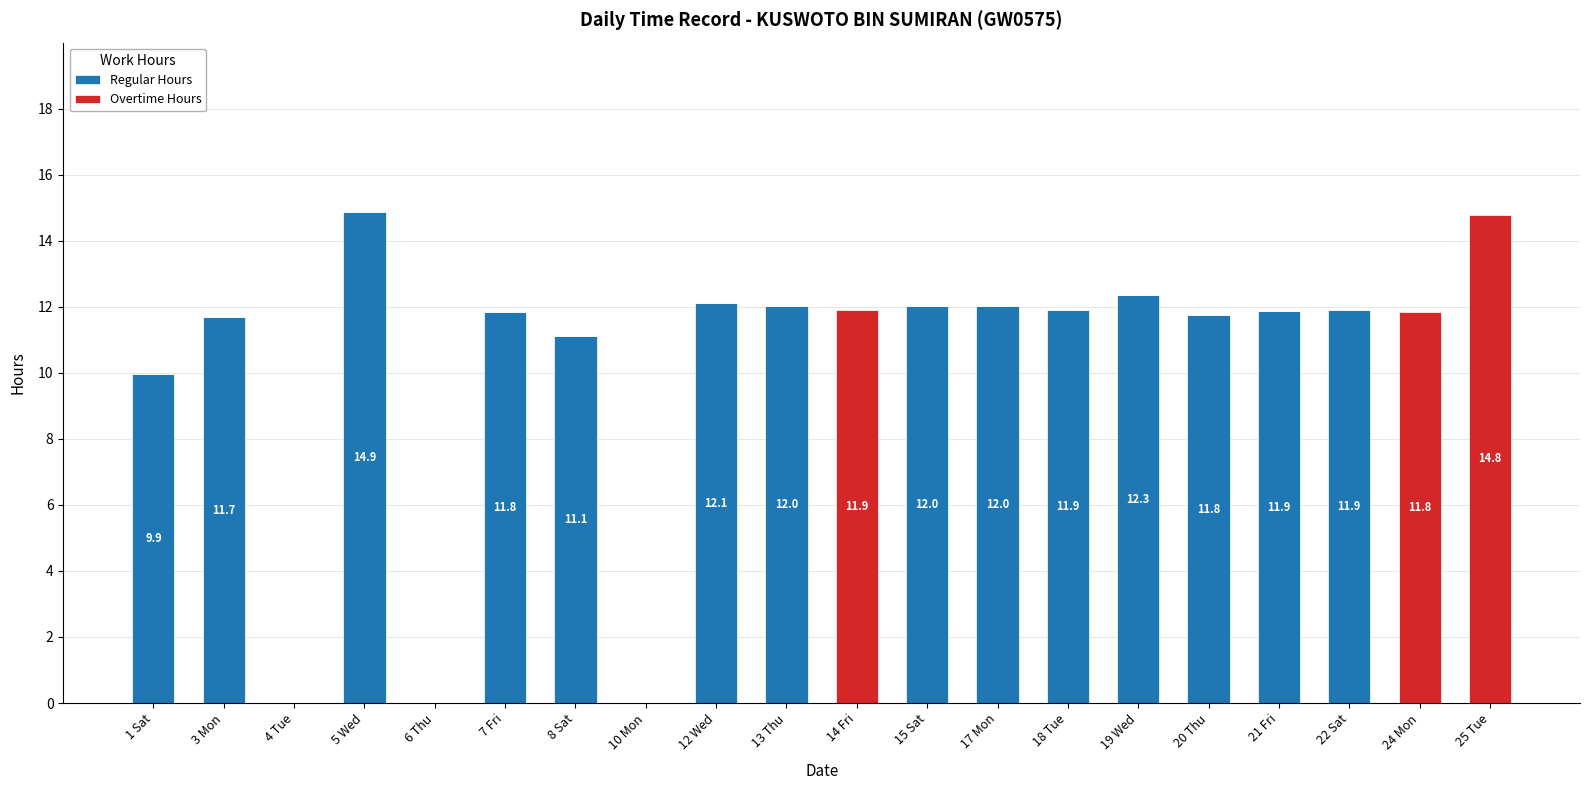

True or false: Regular Hours has a value of 9.9 at 1 Sat.

True